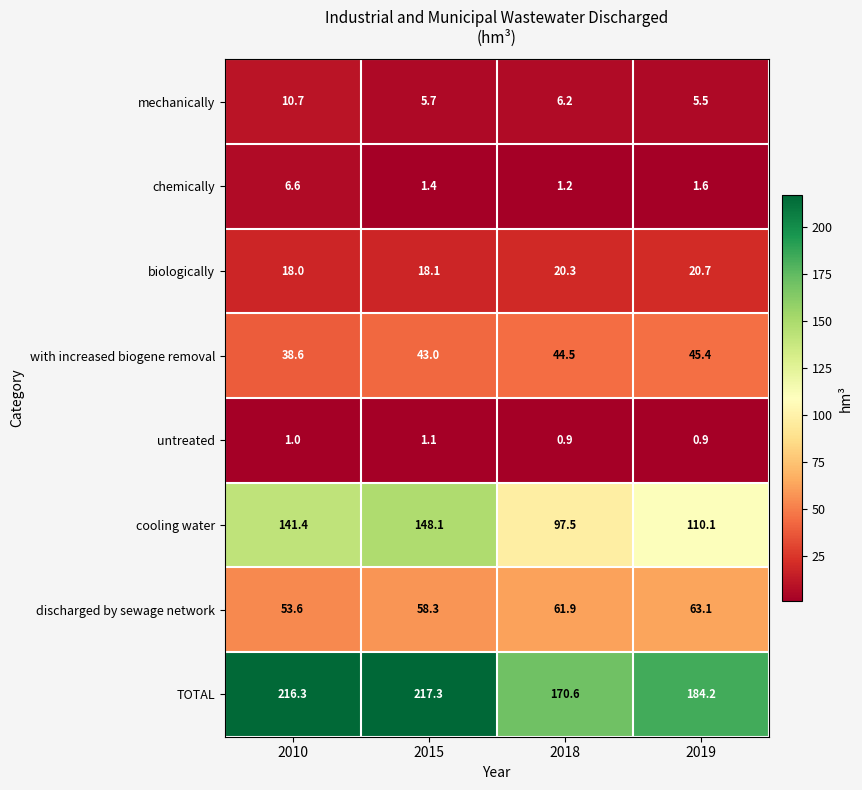

What is the sum of the mechanically values at 2015 and 2018?

11.9